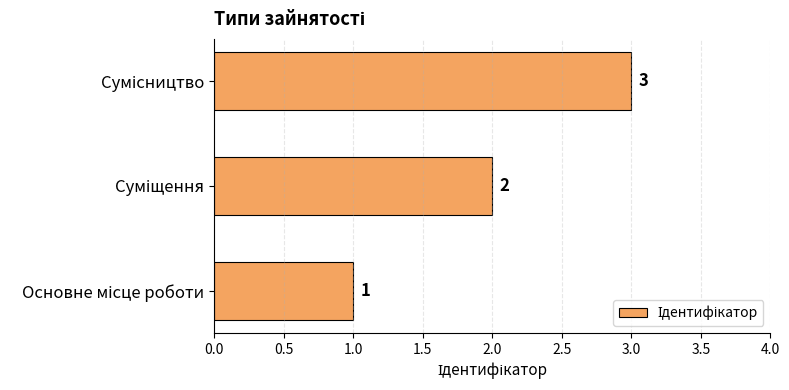

Does the chart contain stacked bars?

No